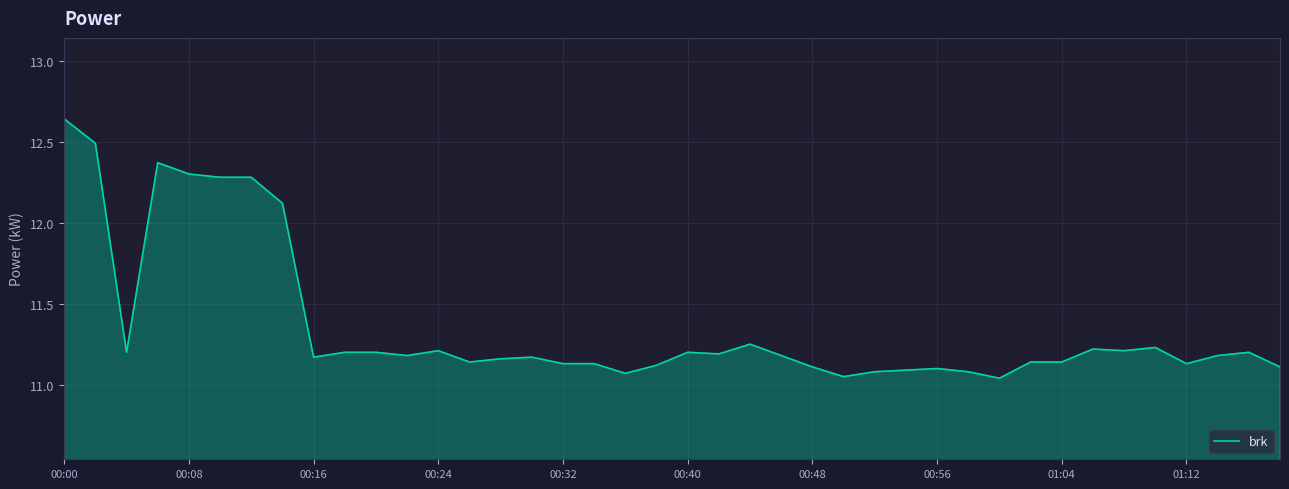

What is the difference between the maximum and minimum values?

1.6